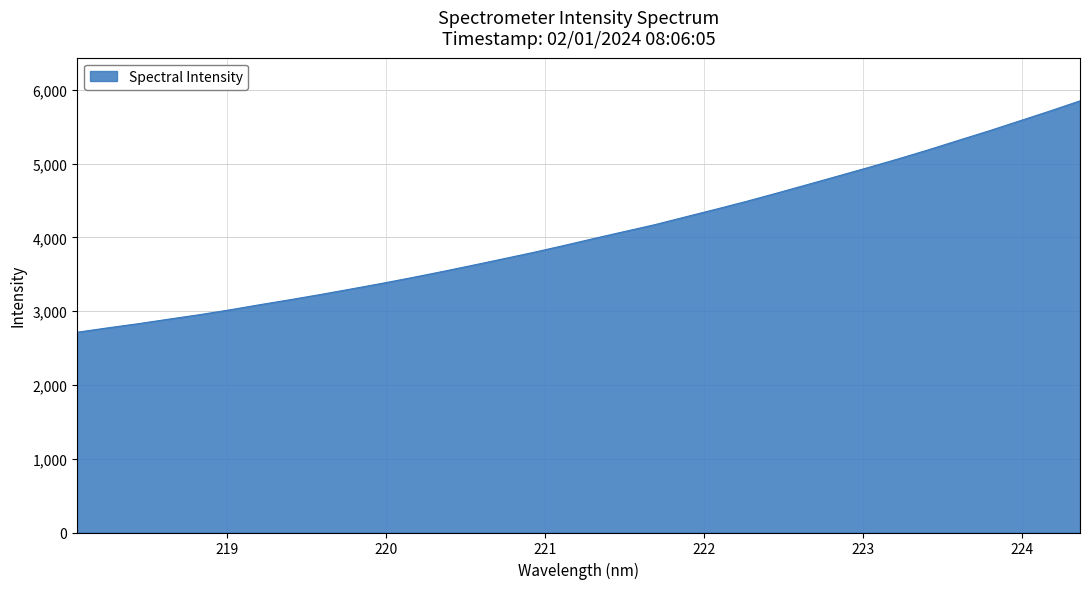

True or false: there are more than 1 points higher than both neighbors.

False